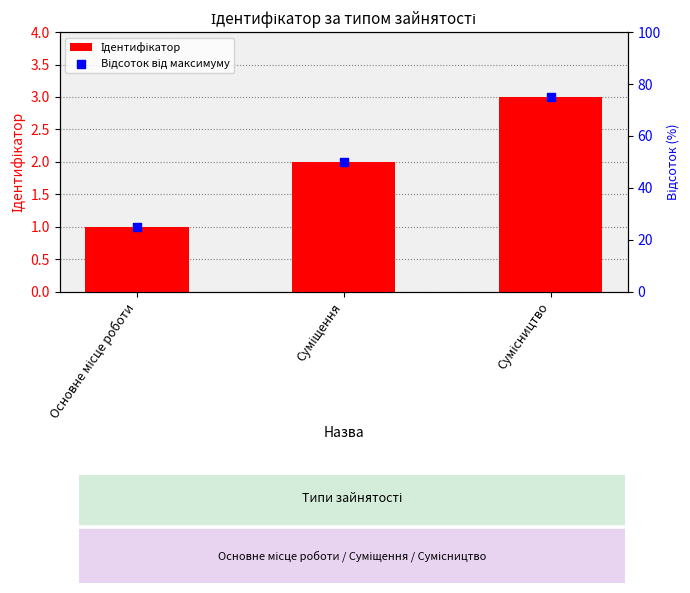

Which series reaches the maximum Y coordinate?

Відсоток від максимуму